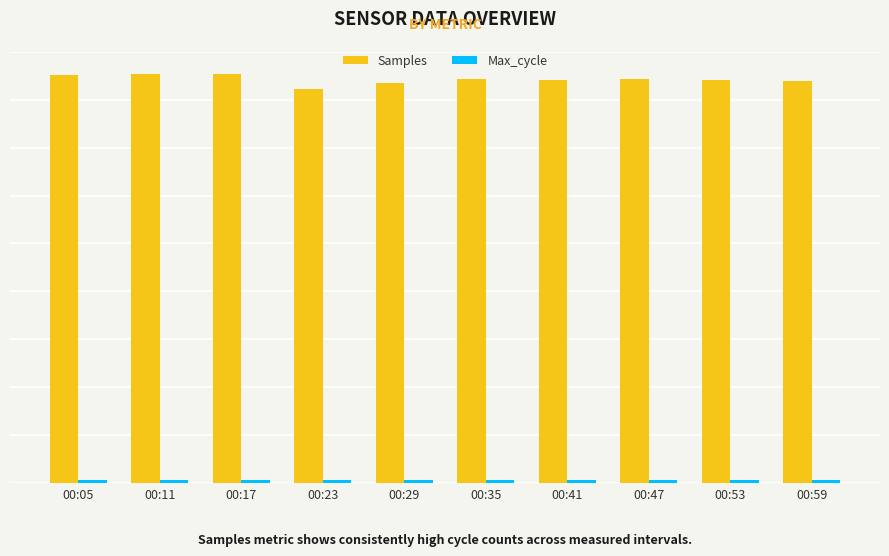

What is the sum of all Samples values?

42113783